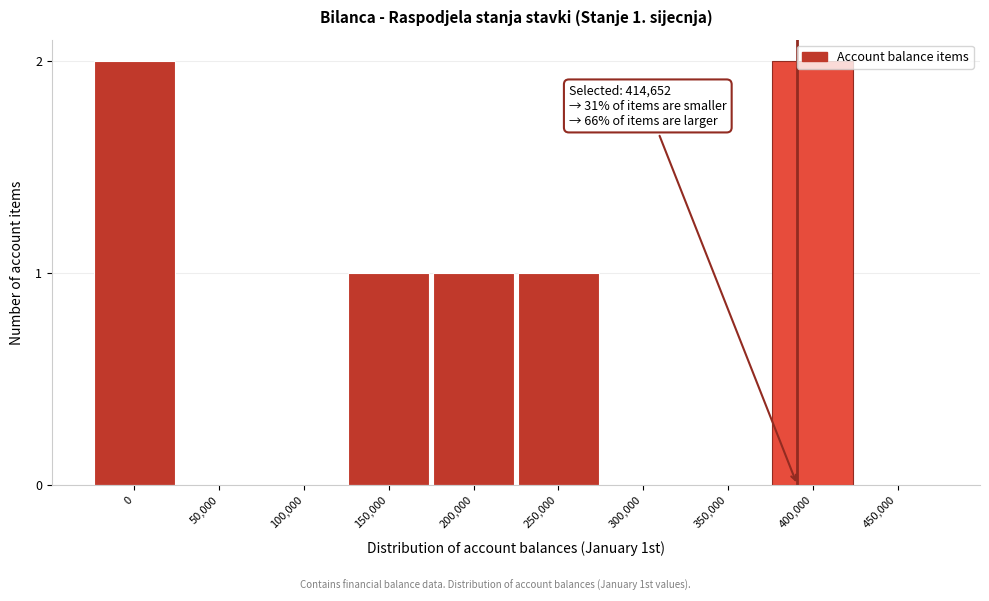

Which has a higher value, 400,000 or 350,000?

400,000